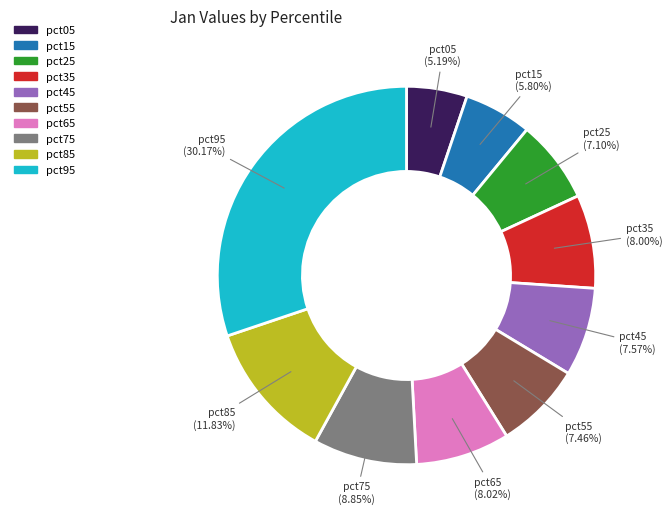

To the nearest percent, what is the average slice percentage?

10%